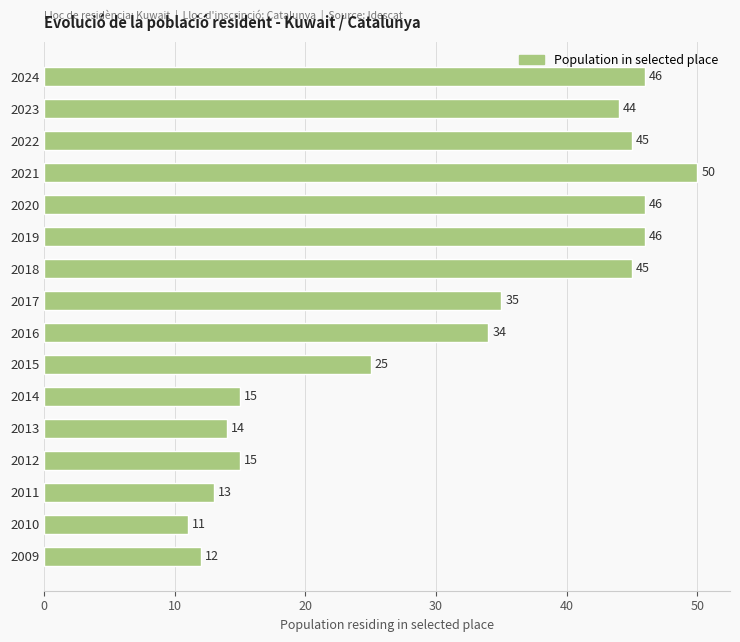

How many bars are there in total?

16